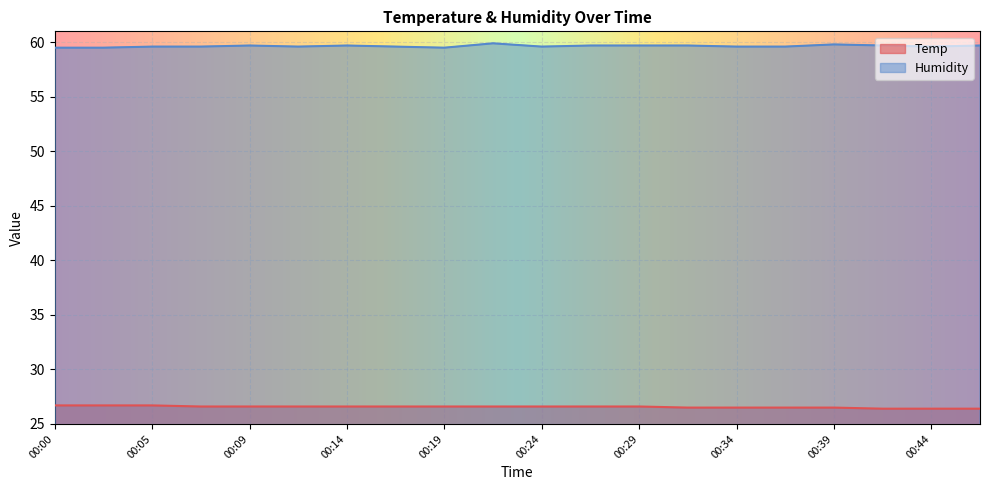

At which category is the sum across all series the highest?

00:22